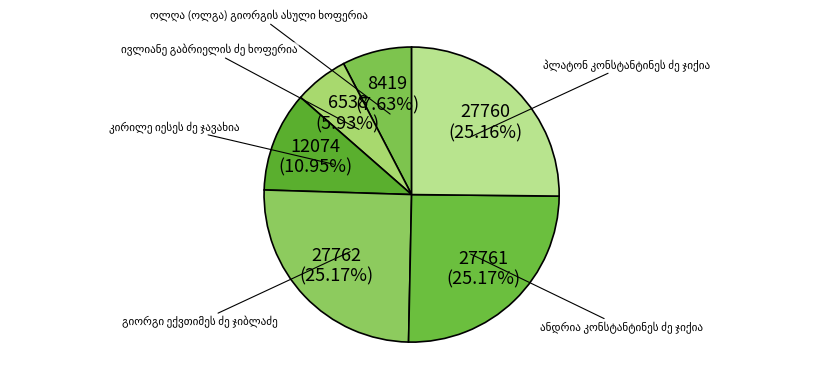

Is there any slice that represents more than half of the pie?

No